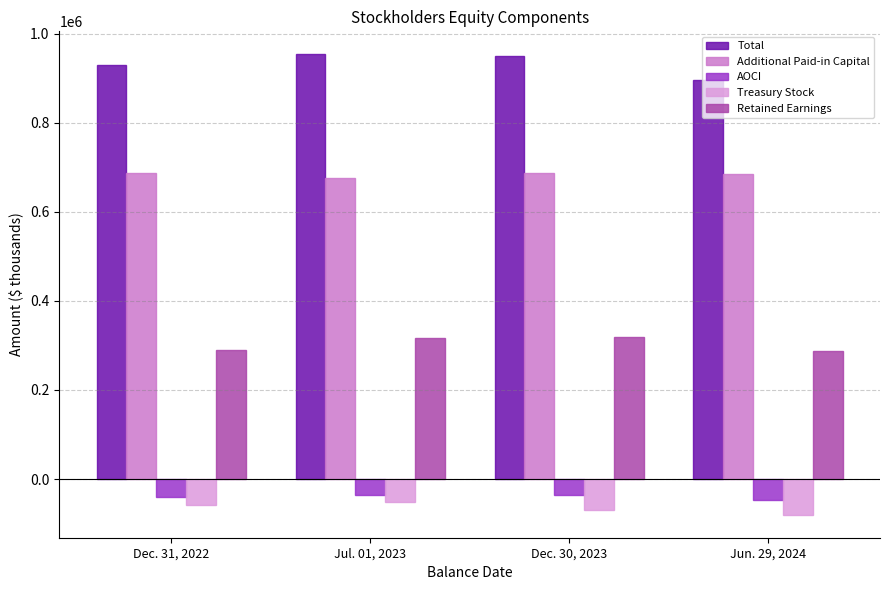

What position from the left is Jun. 29, 2024?

4